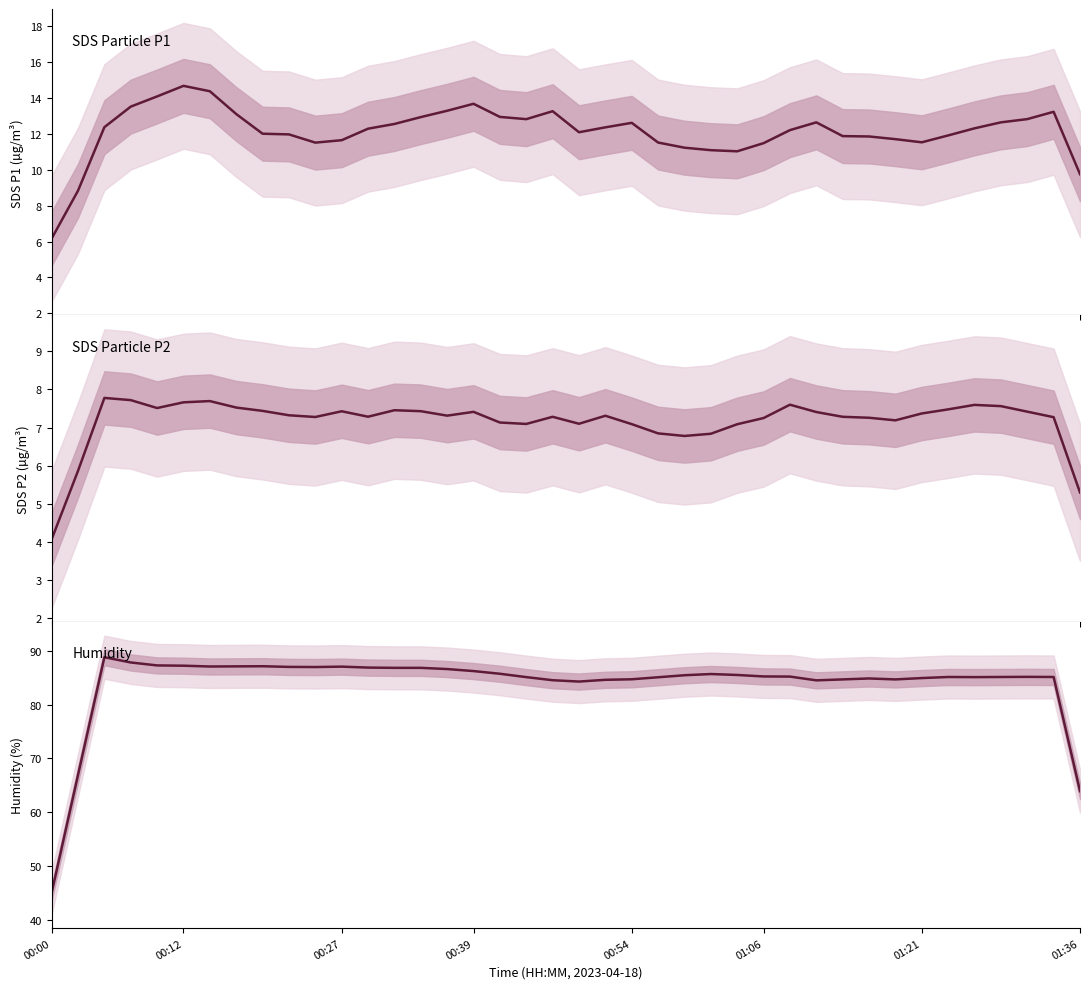

What is the average value of the SDS_P2 series?

7.2